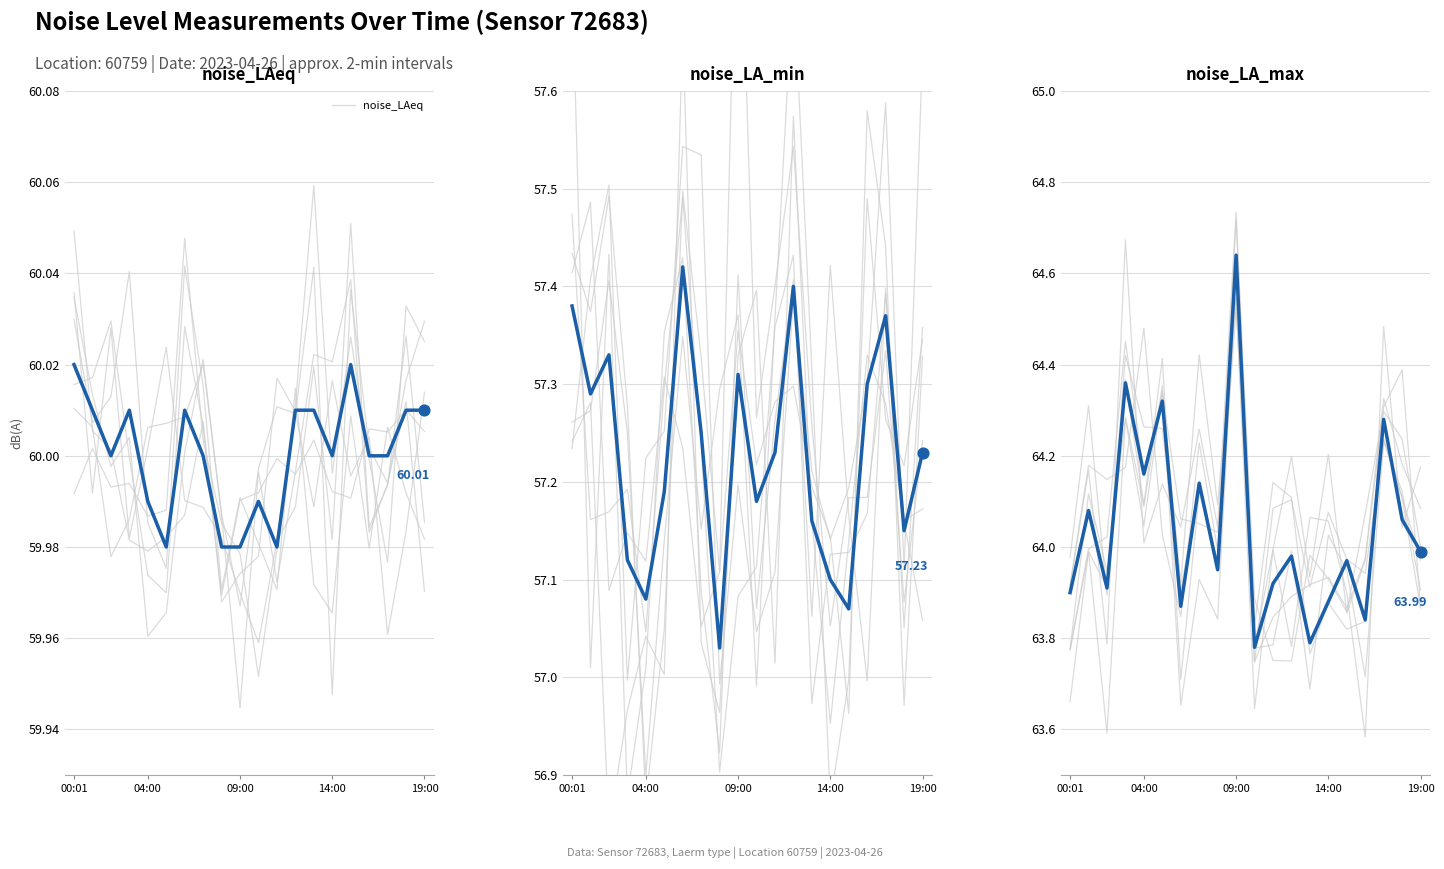

Which series has the widest spread of Y values?

noise_LA_max